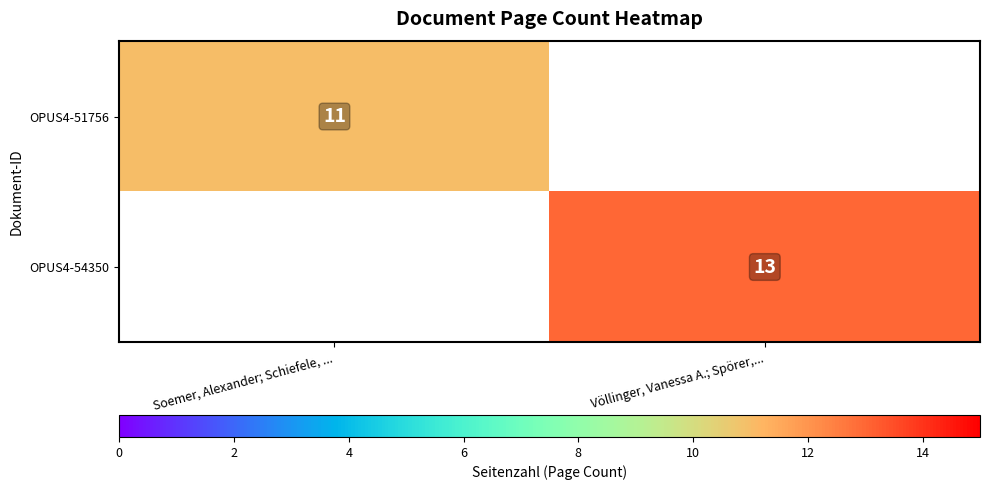

The OPUS4-51756 series shows 5 at Soemer, Alexander; Schiefele, .... True or false?

False